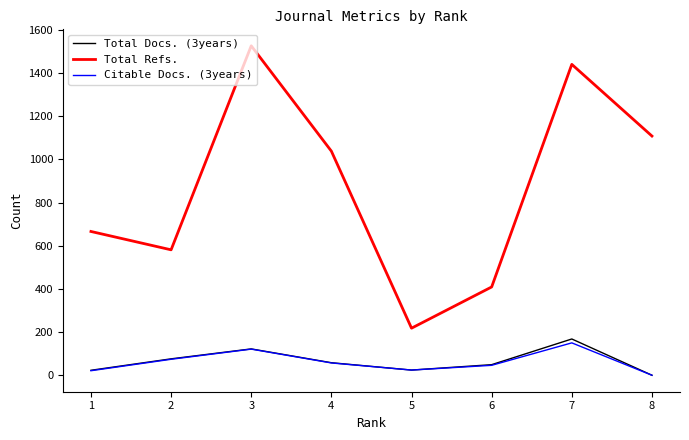

True or false: Total Refs. and Total Docs. (3years) cross at least once.

False